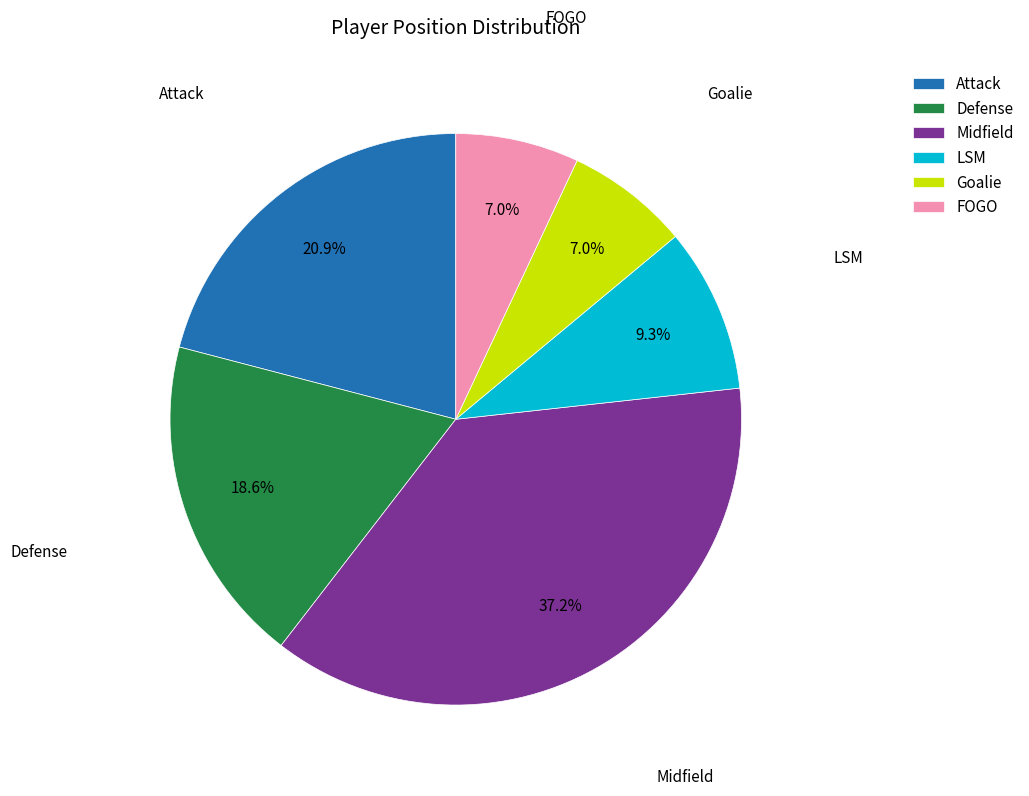

What percentage do Attack and Goalie together represent?

27.9%